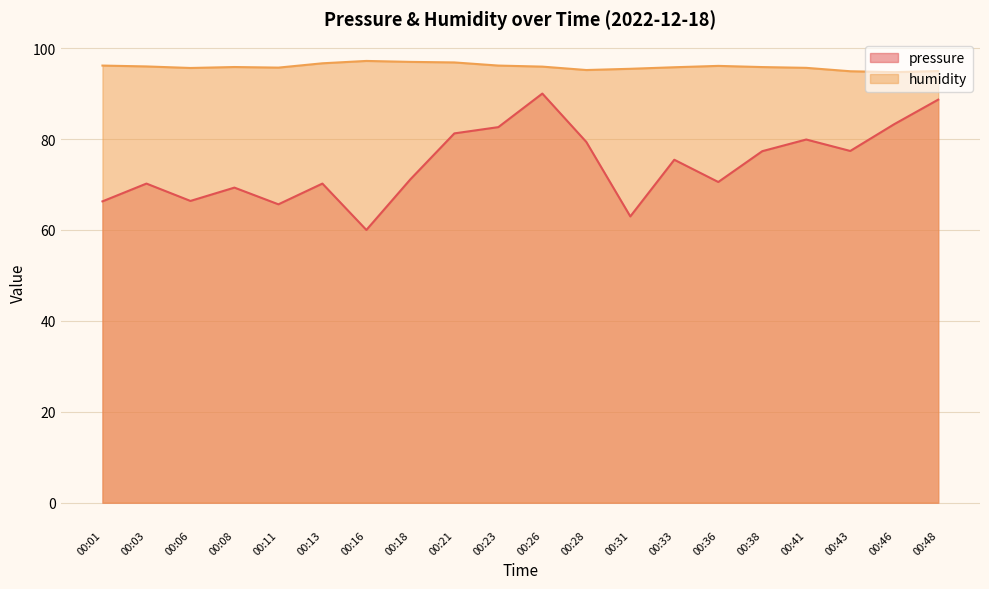

Count the number of data series in this chart.

2